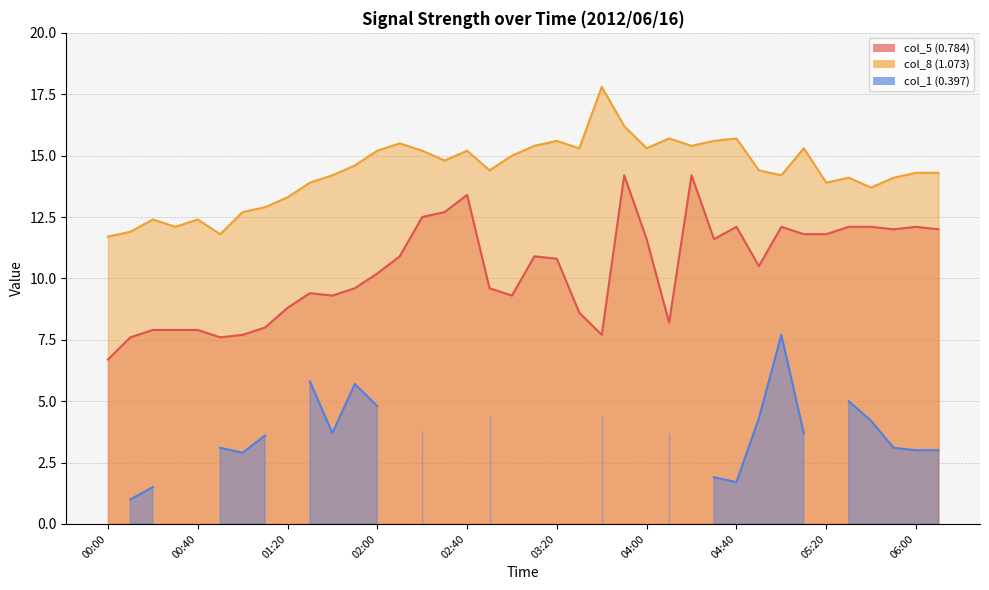

What is the sum of the col_8 (1.073) values at 03:00 and 03:10?

30.4